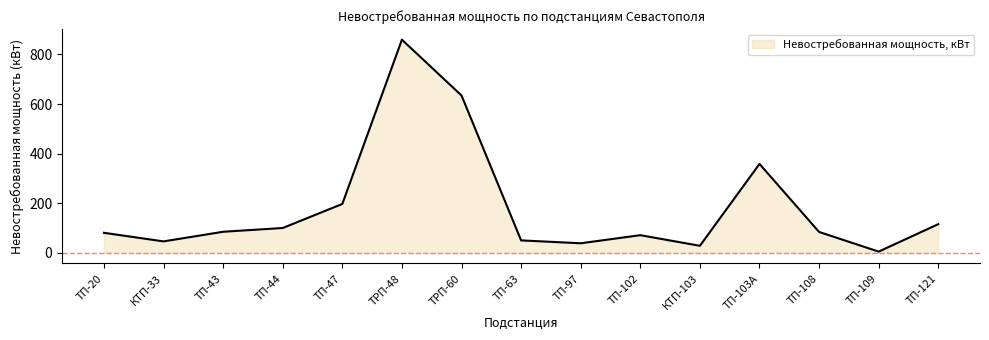

Is it true that the value at ТП-103А is 358.4?

True